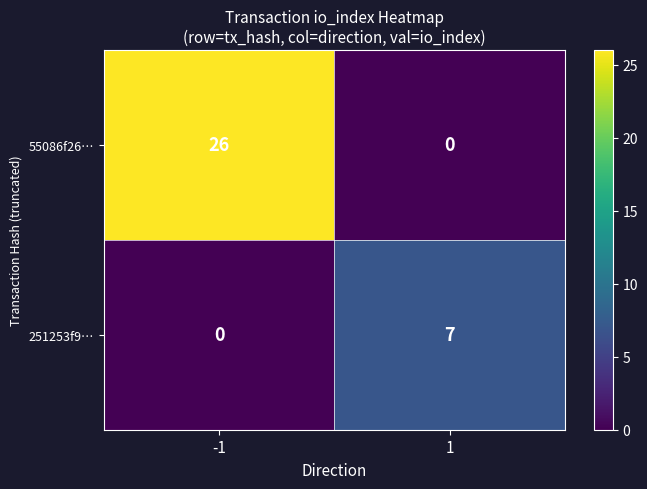

What value does the 55086f26… series have at -1, to the nearest 5?

25